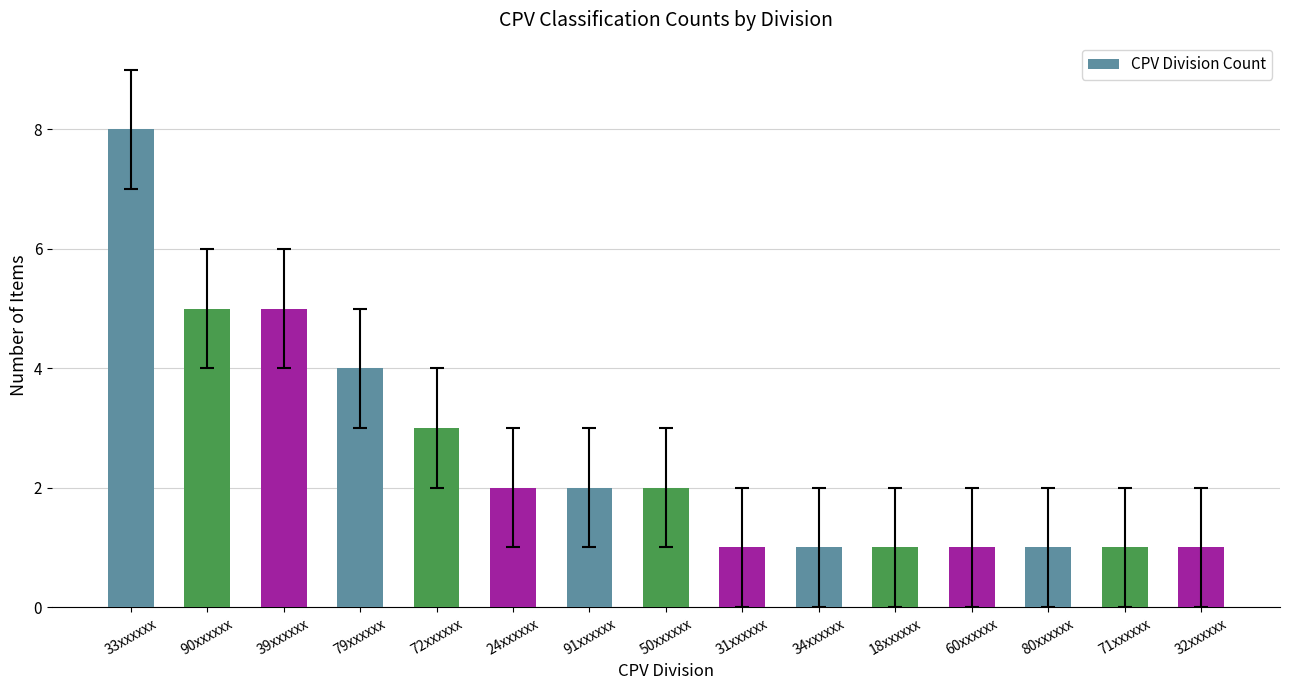

What is the difference between the maximum and minimum values?

7